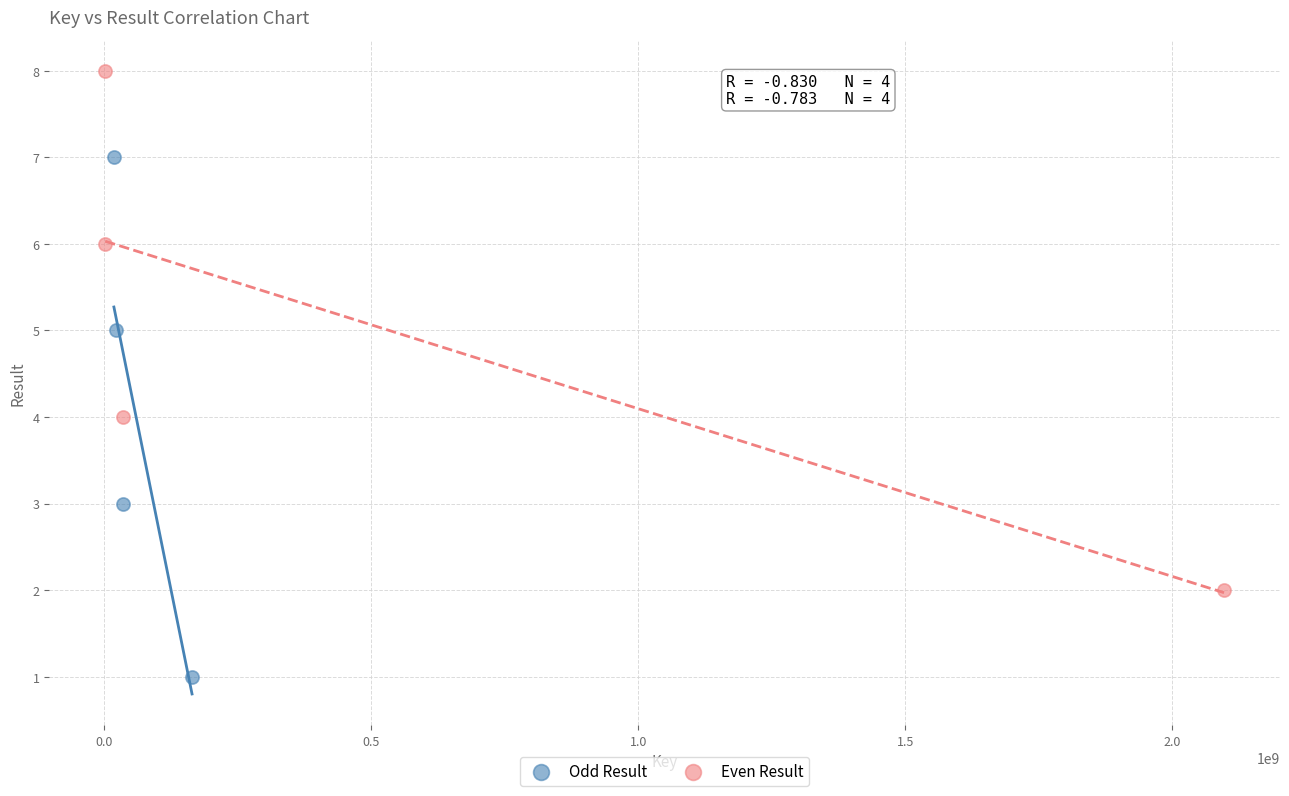

Which series reaches the maximum Y coordinate?

Even Result